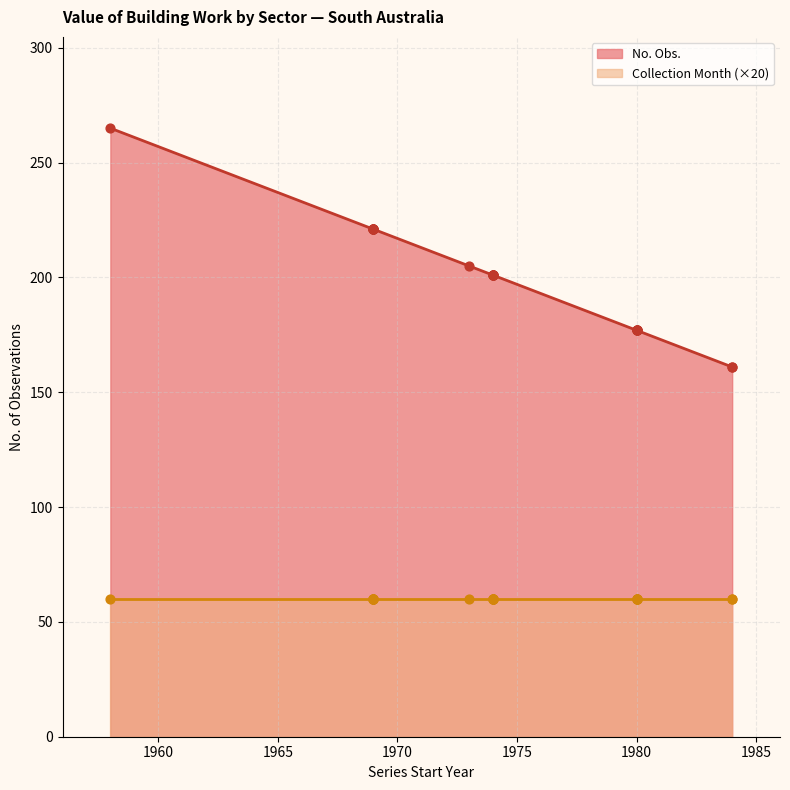

Which series has the largest total across all categories?

No. Obs.